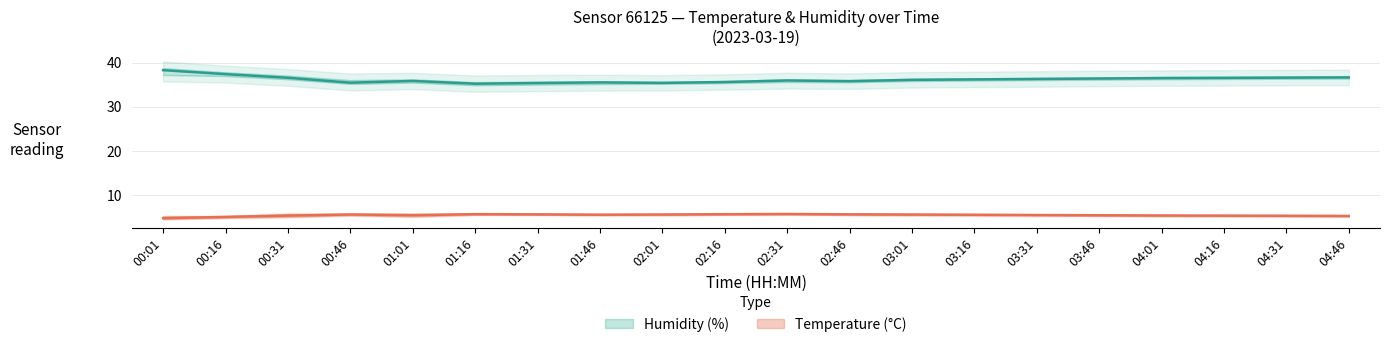

How many values in the humidity_upper series exceed 36?

15